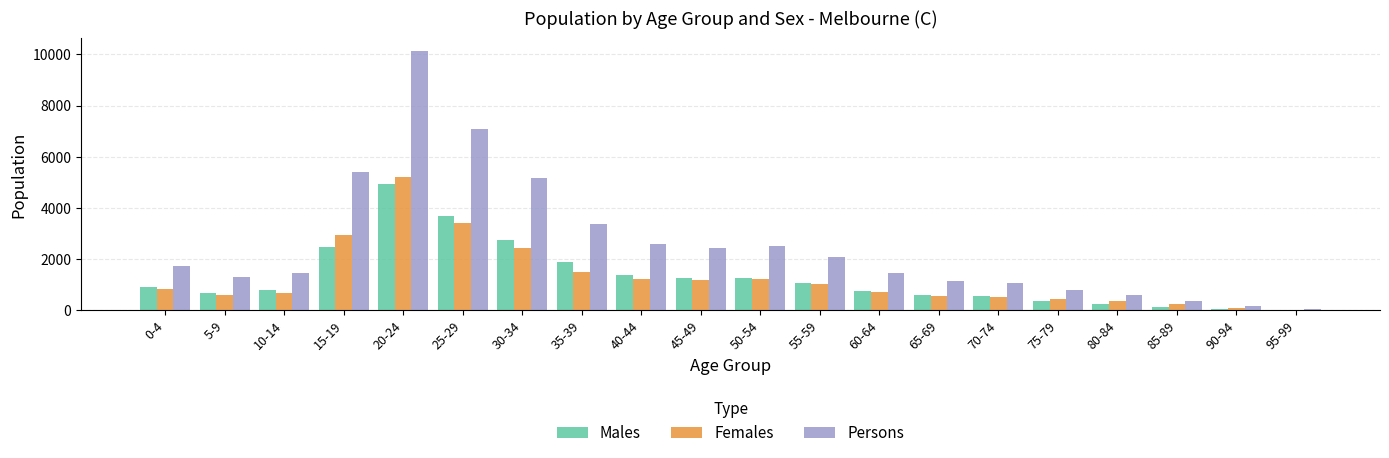

What is the highest value of the Females series?

5192